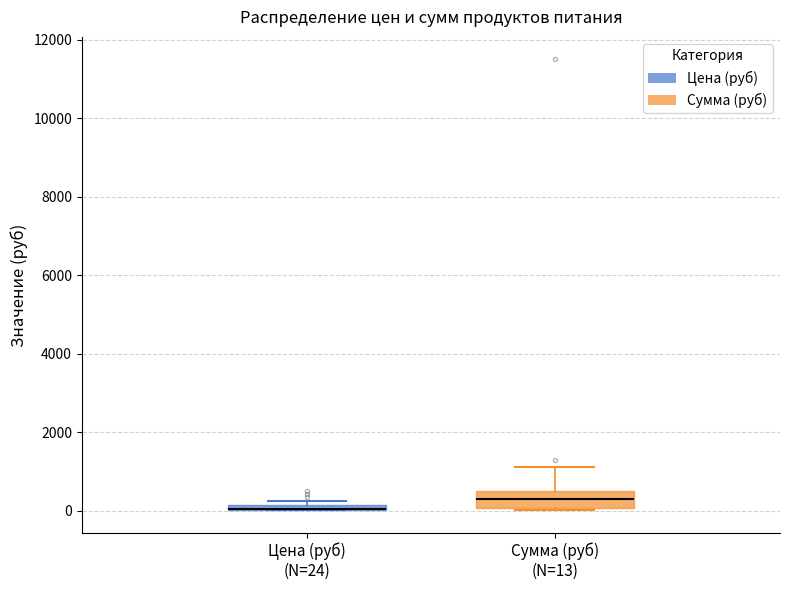

Where is the upper edge of the box for Сумма (руб) (N=13) on the y-axis? The values are not printed on the chart, so give them approximately, as read against the axis.

600